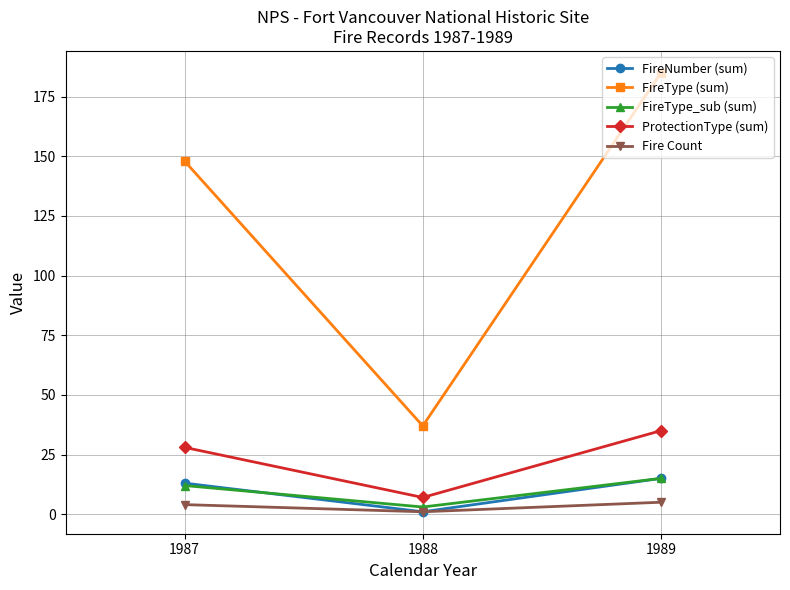

What is the value of the FireNumber (sum) point at the 2nd from the left?

1